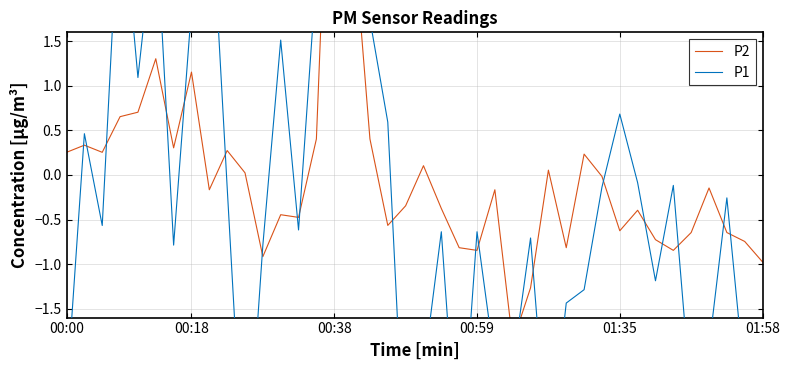

After their last crossing, which series has the higher values: P1 or P2?

P2